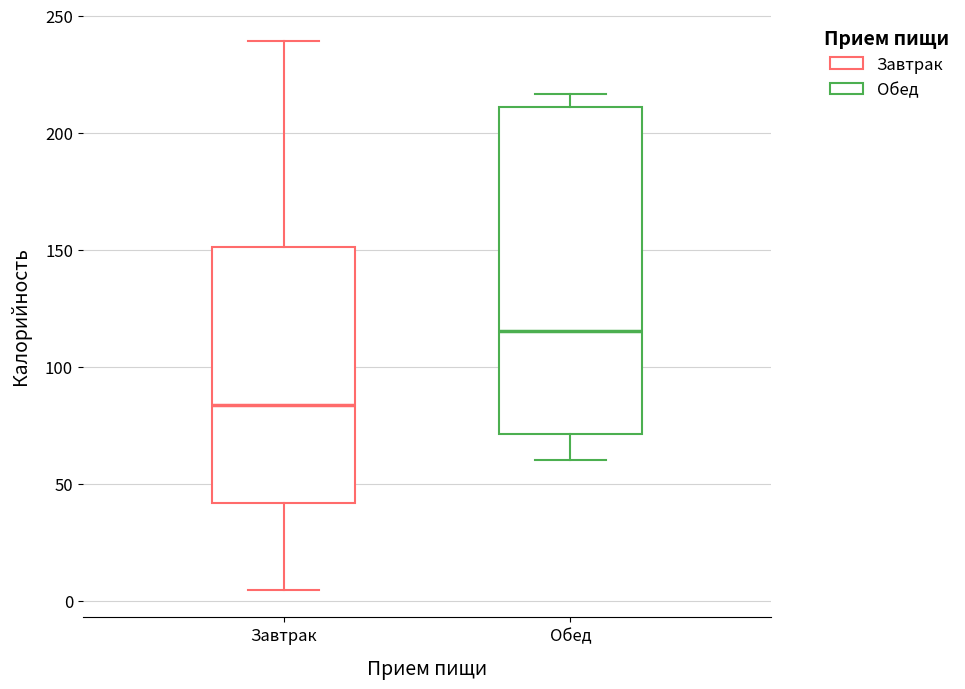

Reading left to right, transcribe this box plot: for each box, give where its median line is, the range the box spans, and where its two whiskers end, as read against the y-axis. The values are not printed on the chart, so give them approximately, as read against the axis.

Завтрак: median 85, box 40 to 150, whiskers 5 to 240
Обед: median 115, box 70 to 210, whiskers 60 to 215